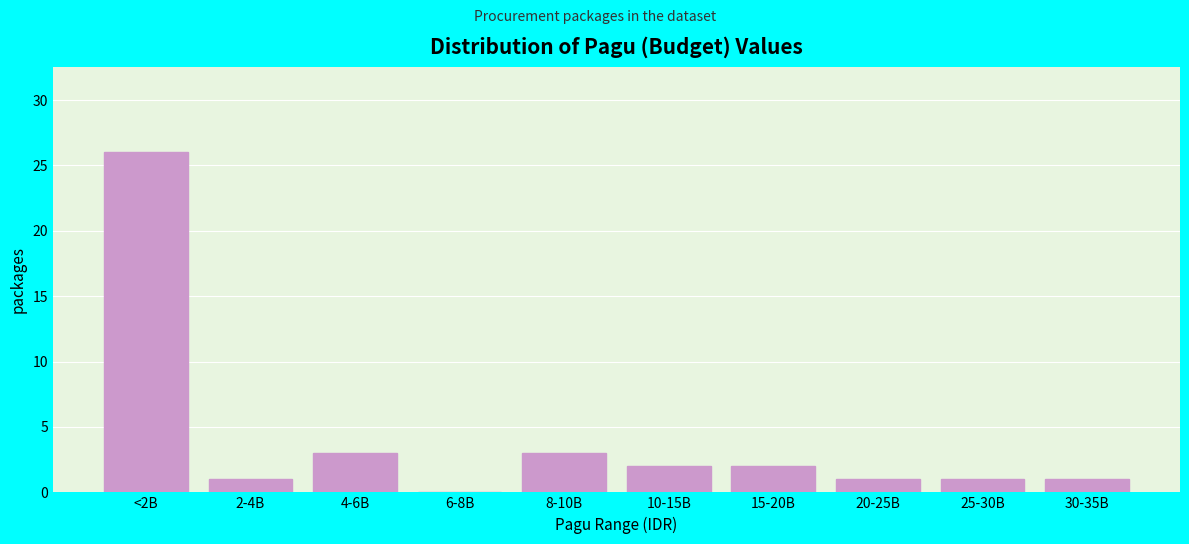

Reading left to right, list all the values displayed in this chart.

<2B=26	2-4B=1	4-6B=3	6-8B=0	8-10B=3	10-15B=2	15-20B=2	20-25B=1	25-30B=1	30-35B=1